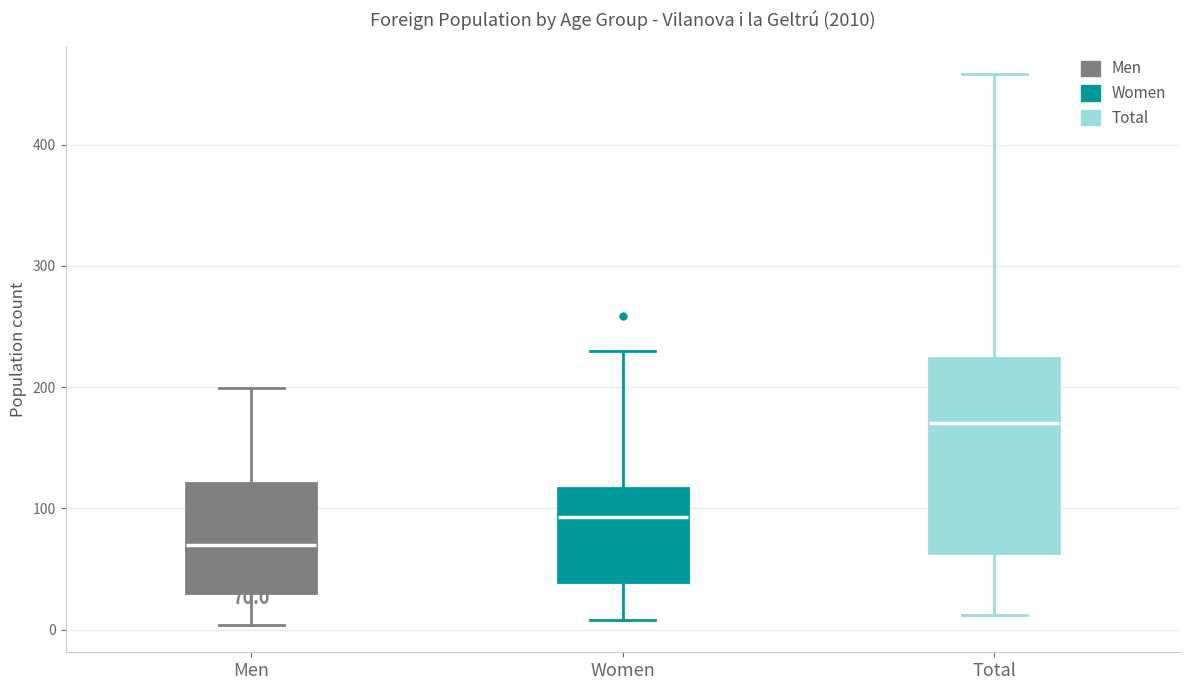

Which box is the tallest, from its lower edge to its upper edge?

Total